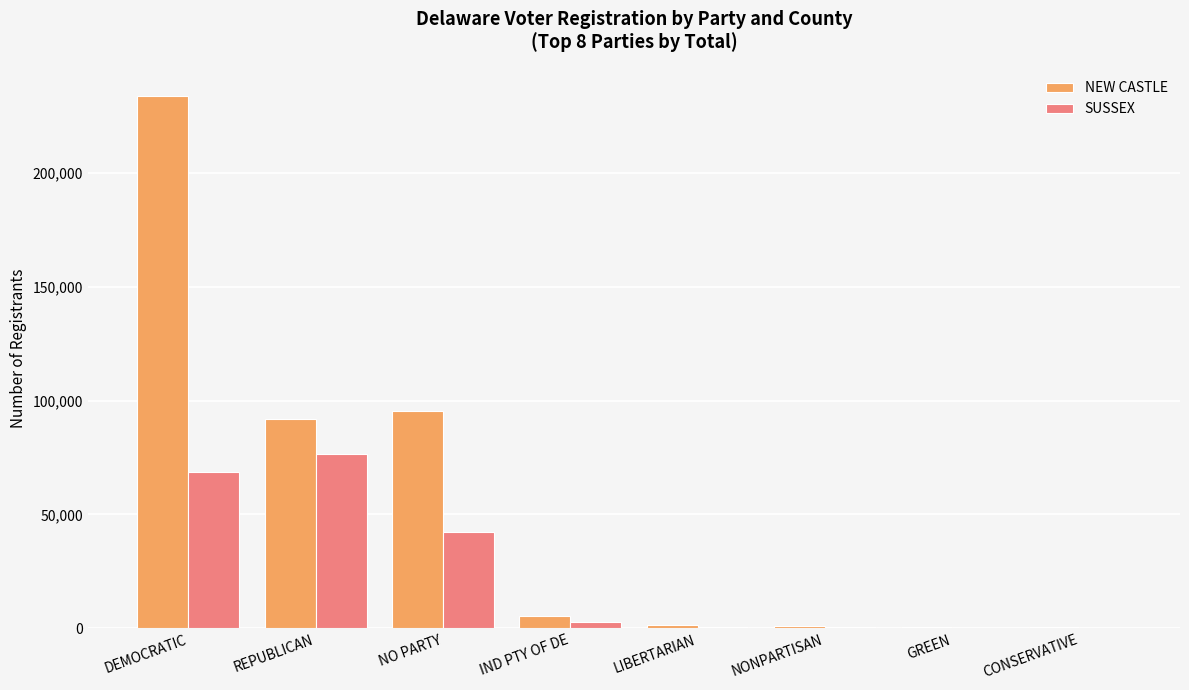

What is the maximum value for SUSSEX?

76644